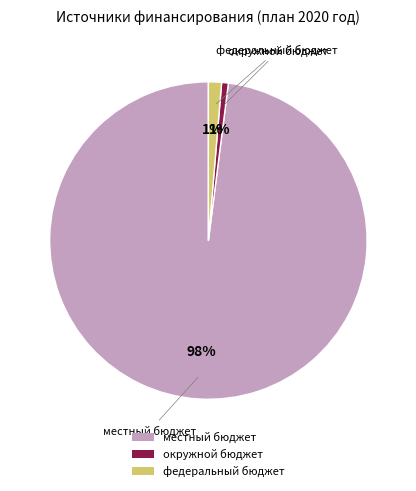

The местный бюджет slice represents 89% of the pie. True or false?

False